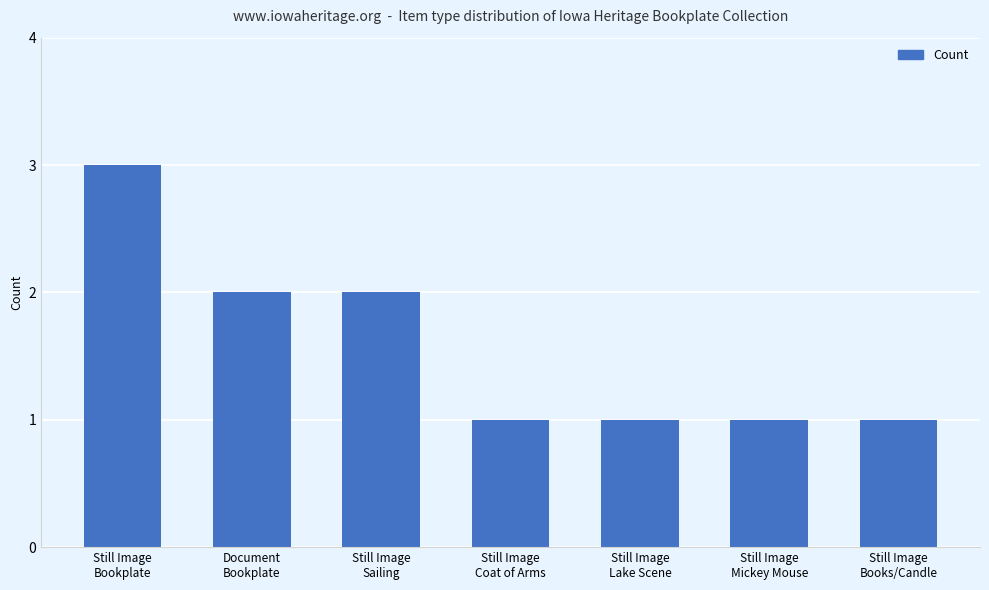

Which has a higher value, Still Image
Bookplate or Still Image
Lake Scene?

Still Image
Bookplate